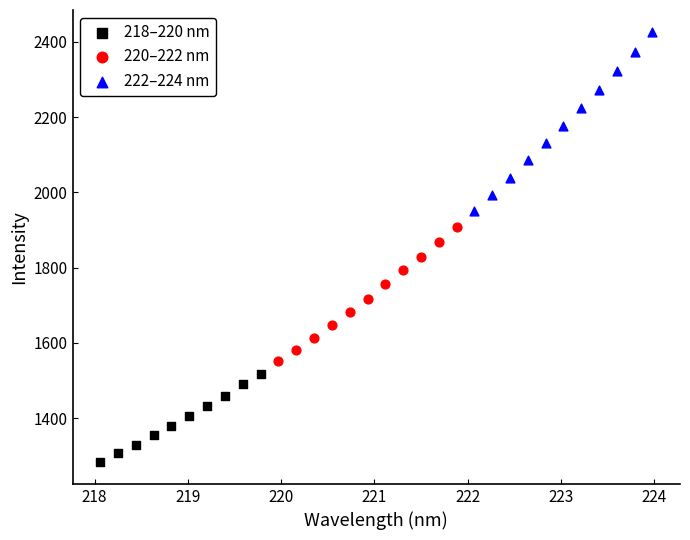

Which series has the largest Y range (max minus min)?

222–224 nm